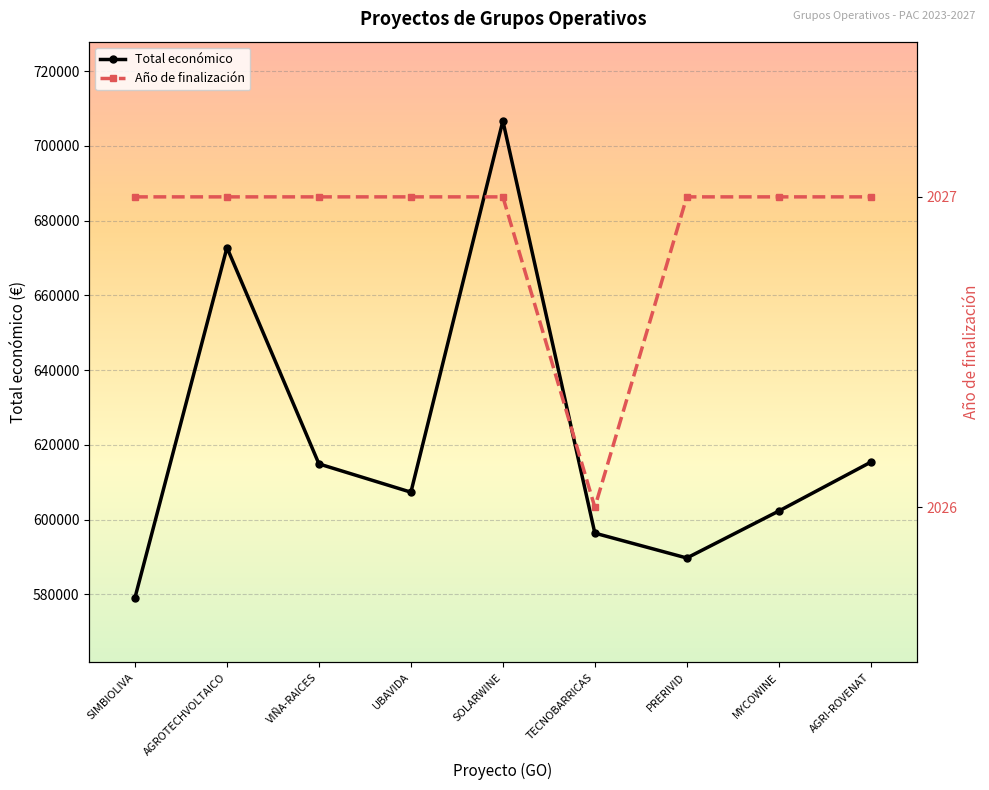

At how many categories does at least one series exceed 192843?

9